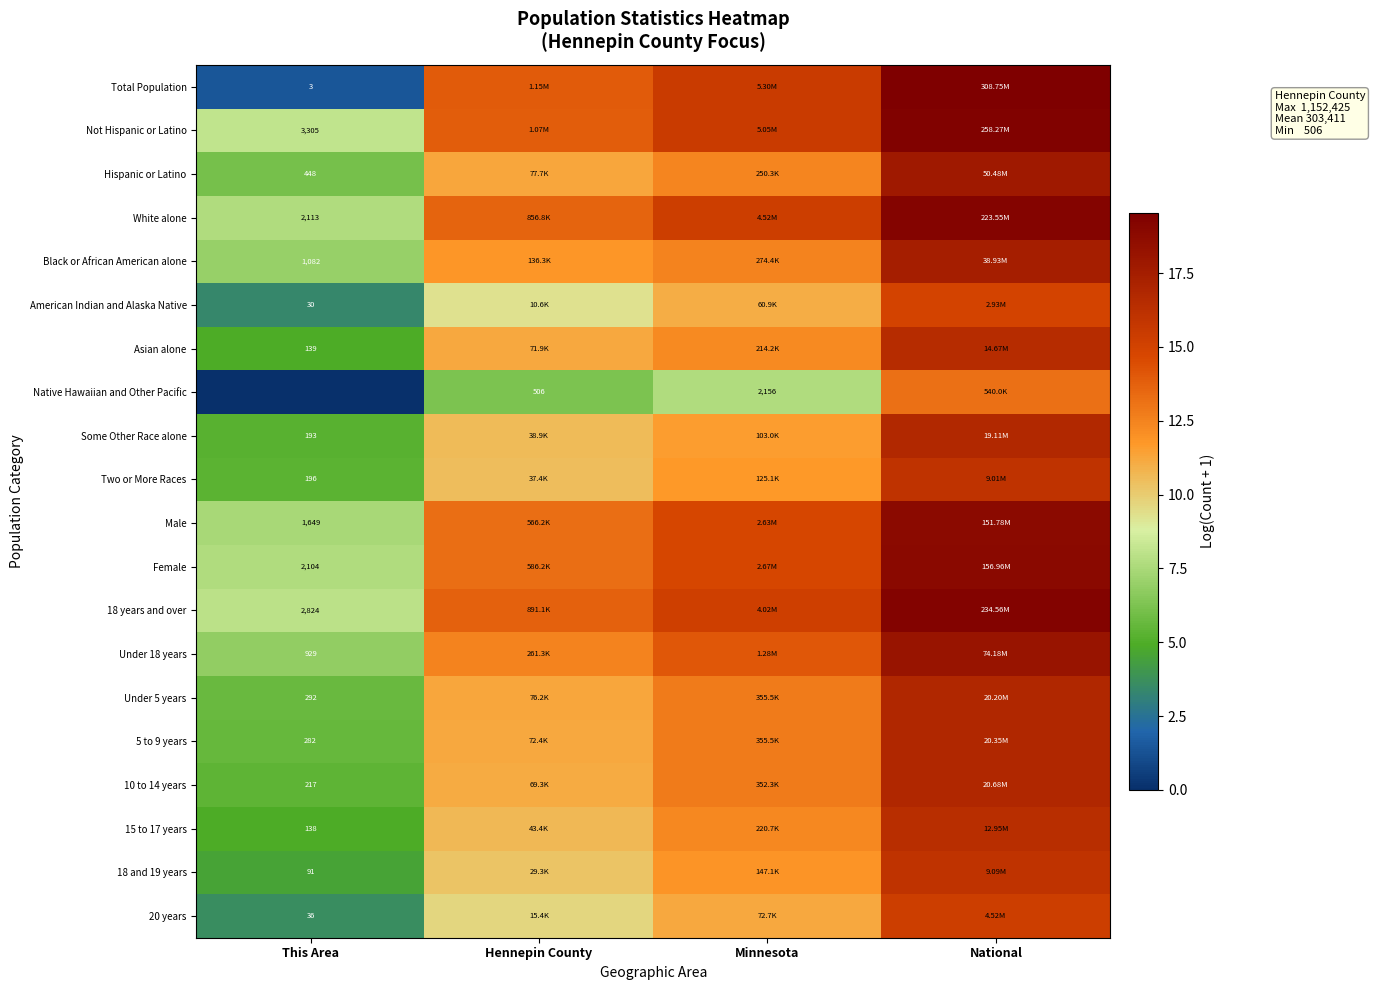

How many values in the Under 5 years series exceed 12?

2